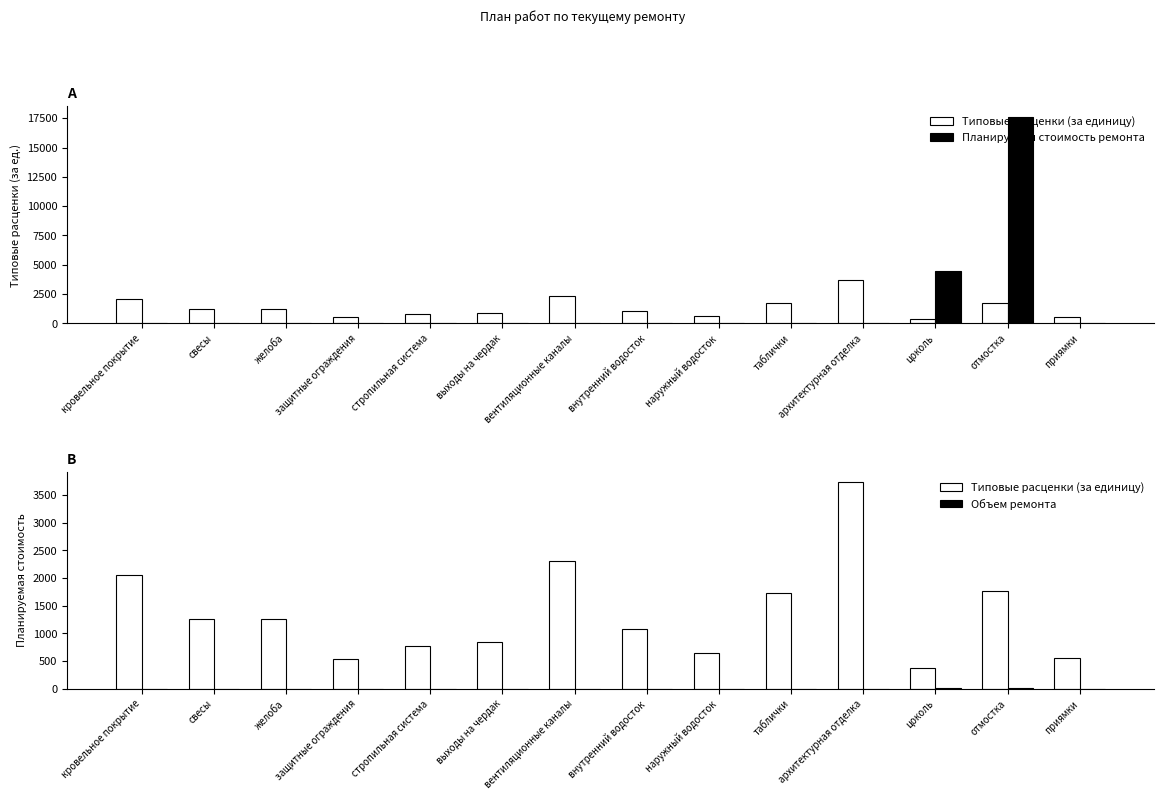

Where is Планируемая стоимость ремонта nearest to the value 8816?

цоколь